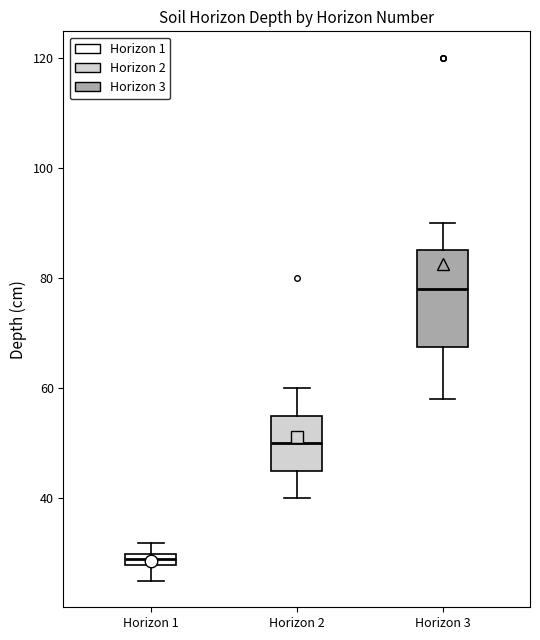

Which box is the tallest, from its lower edge to its upper edge?

Horizon 3